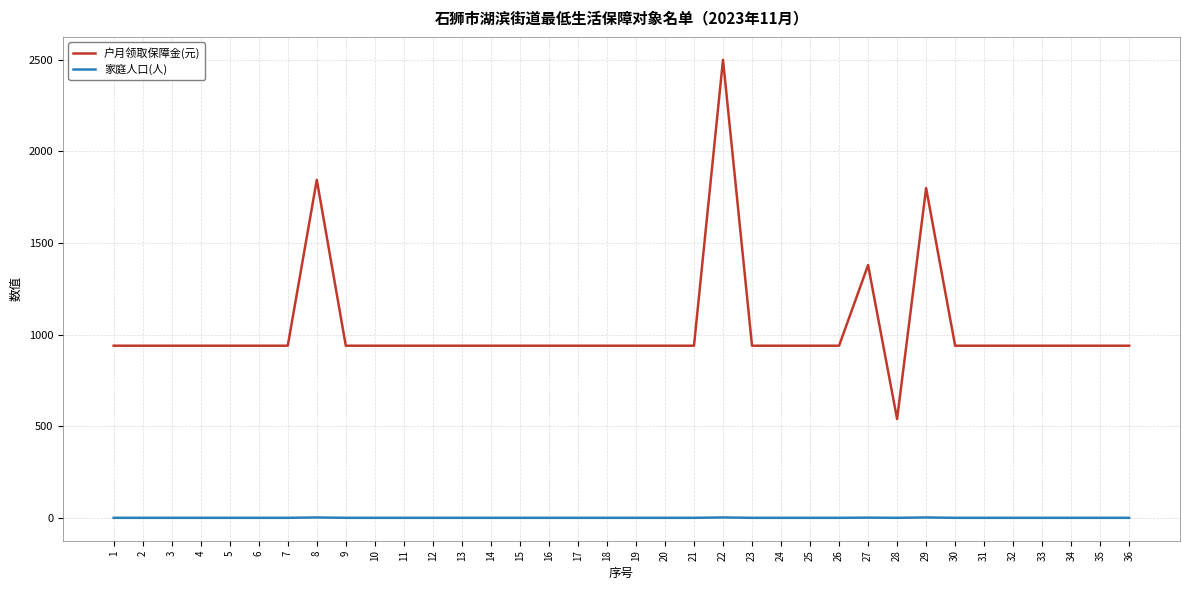

The value of 家庭人口(人) at 36 is 1. True or false?

True